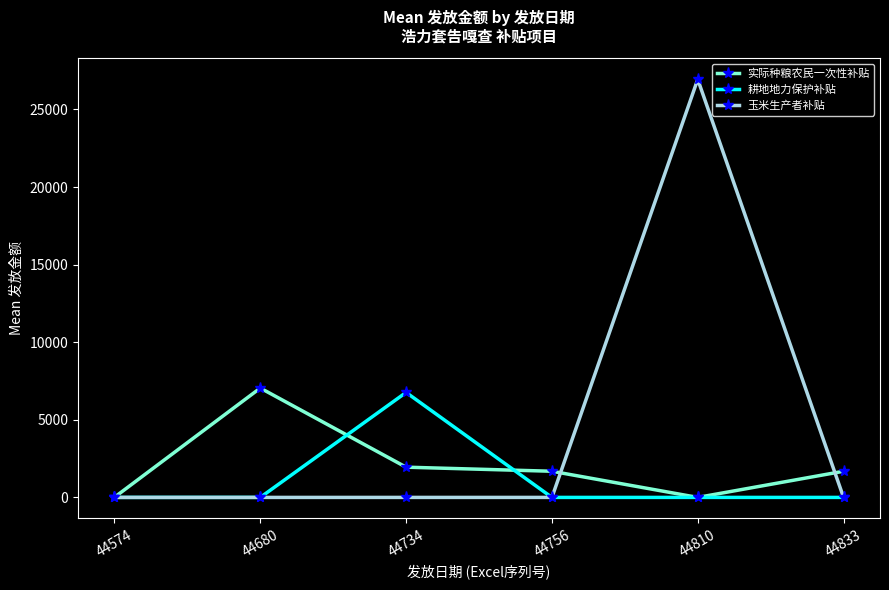

True or false: 实际种粮农民一次性补贴 has more than 0 interior local peaks.

True